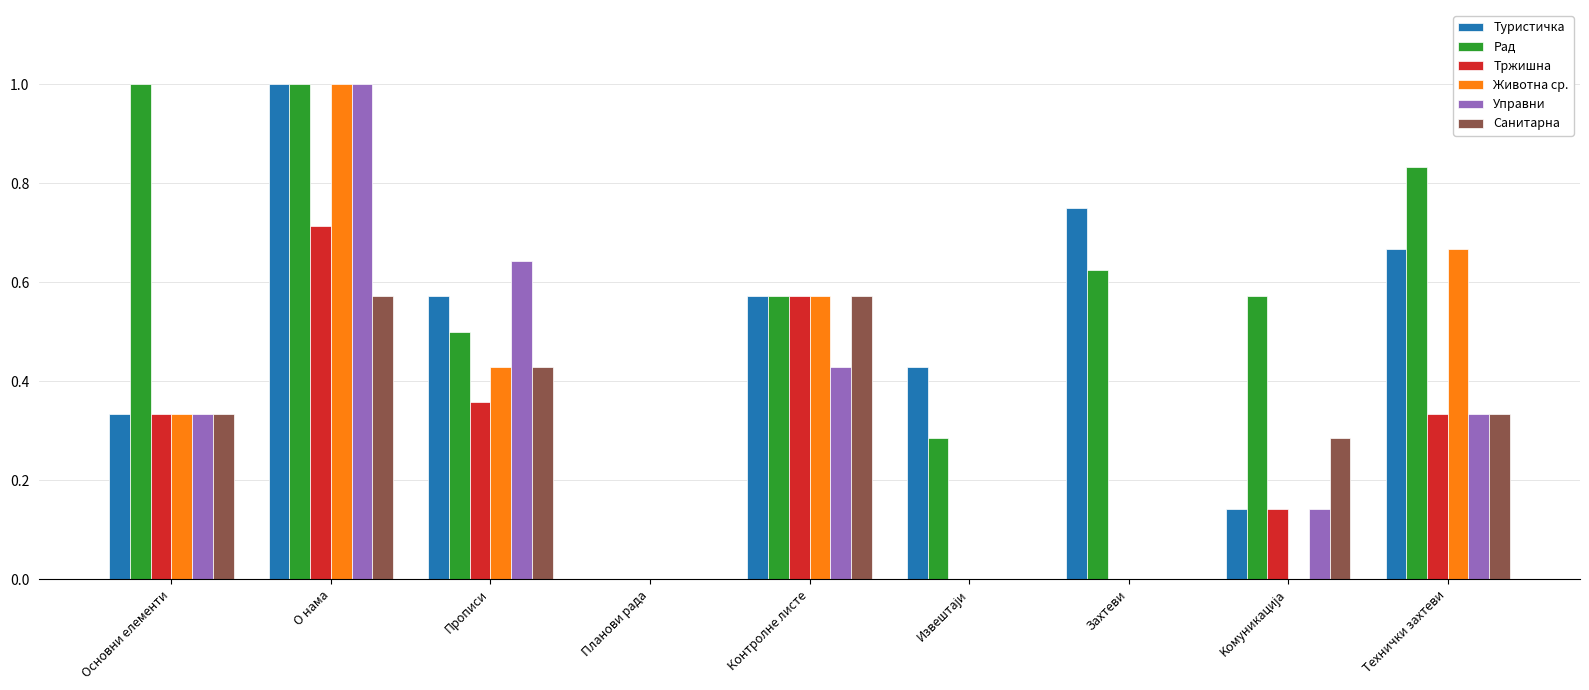

What is the highest value of the Животна ср. series?

1.0